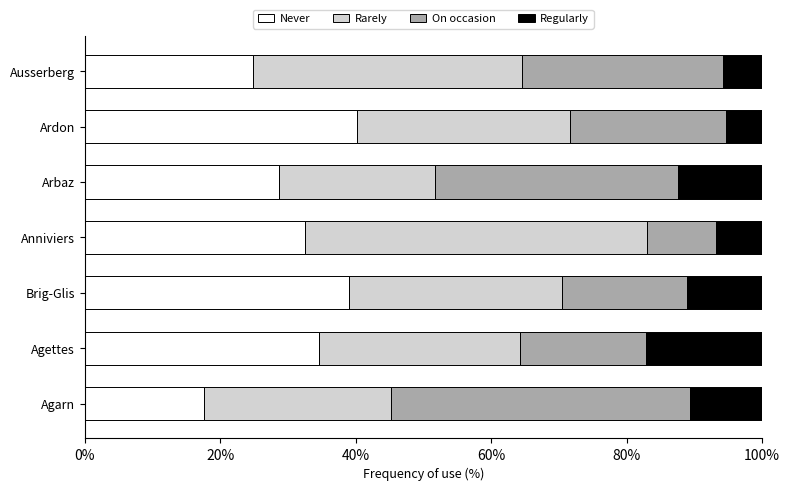

What is the sum of all Never values?

217.4